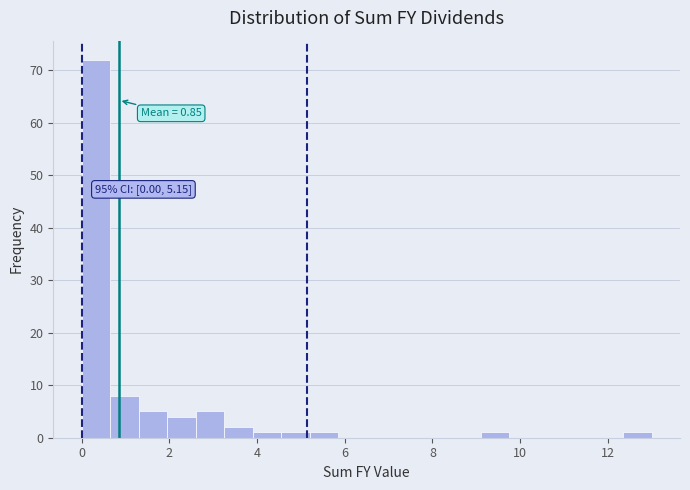

Around what value on the x-axis is the tallest bar? Give the approximate position of its centre, as read against the axis.

0.4